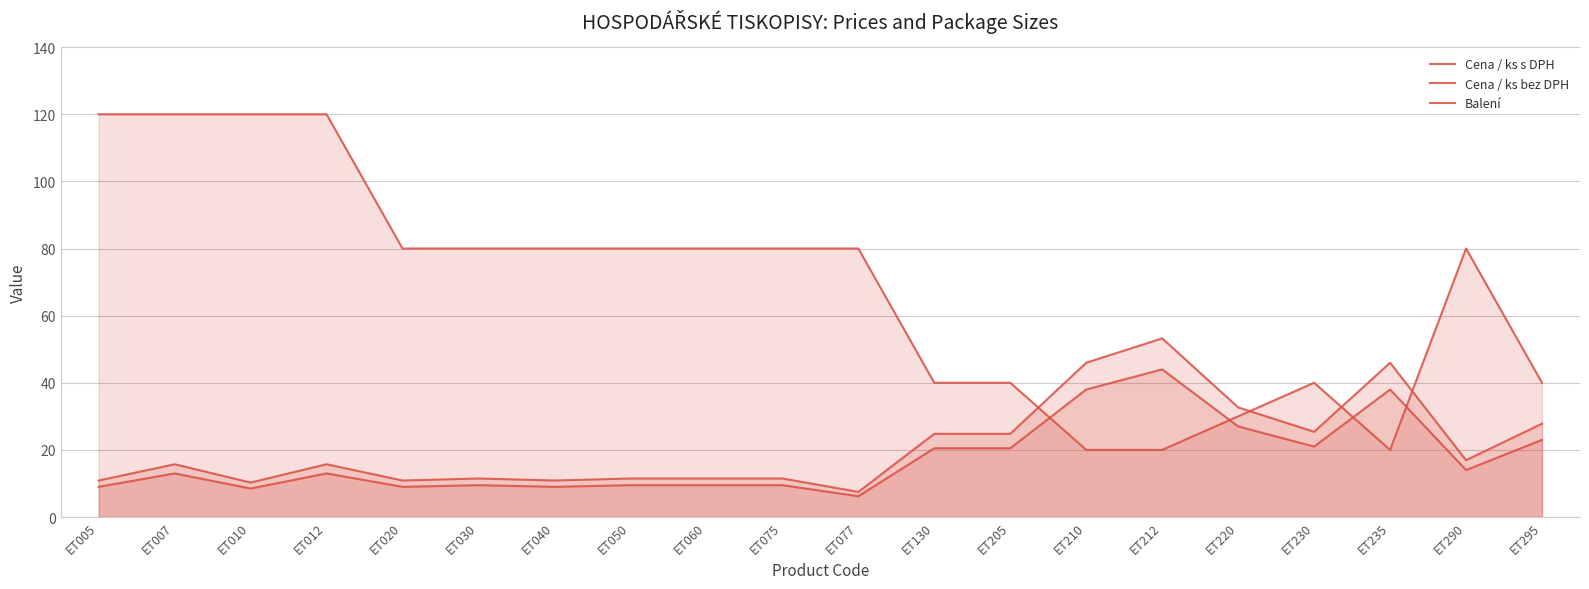

Is the value of Cena / ks s DPH at ET130 greater than the value of Cena / ks bez DPH at ET030?

Yes